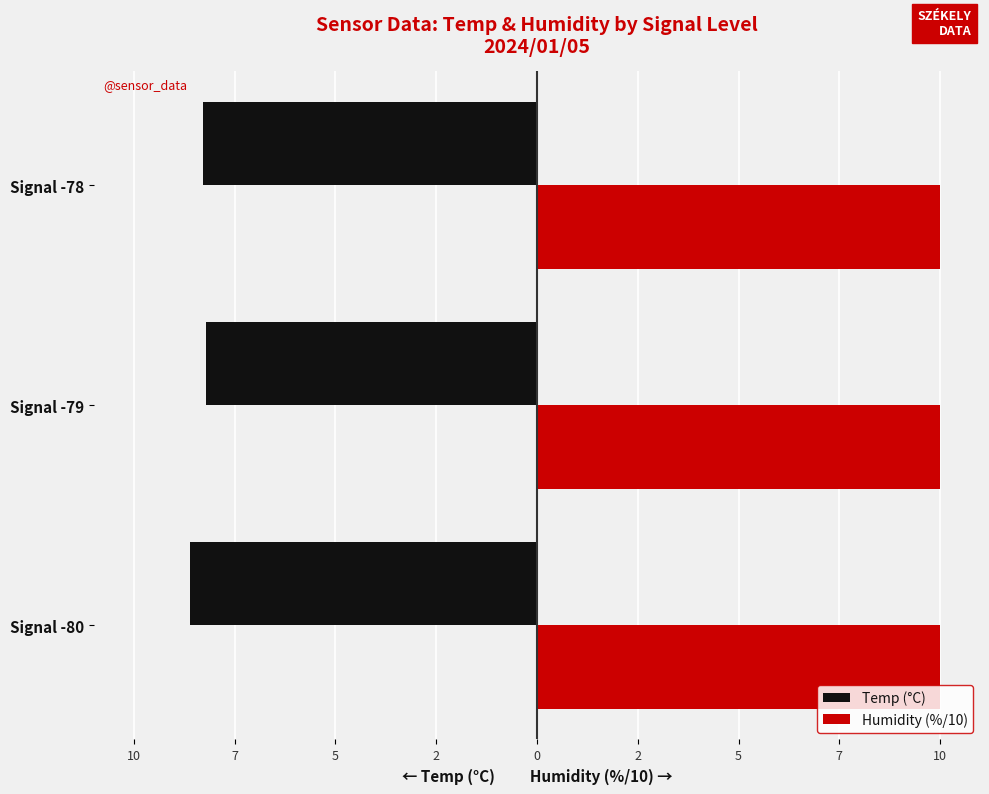

Rank the series by their average value, from lowest to highest.

Temp (°C), Humidity (%/10)